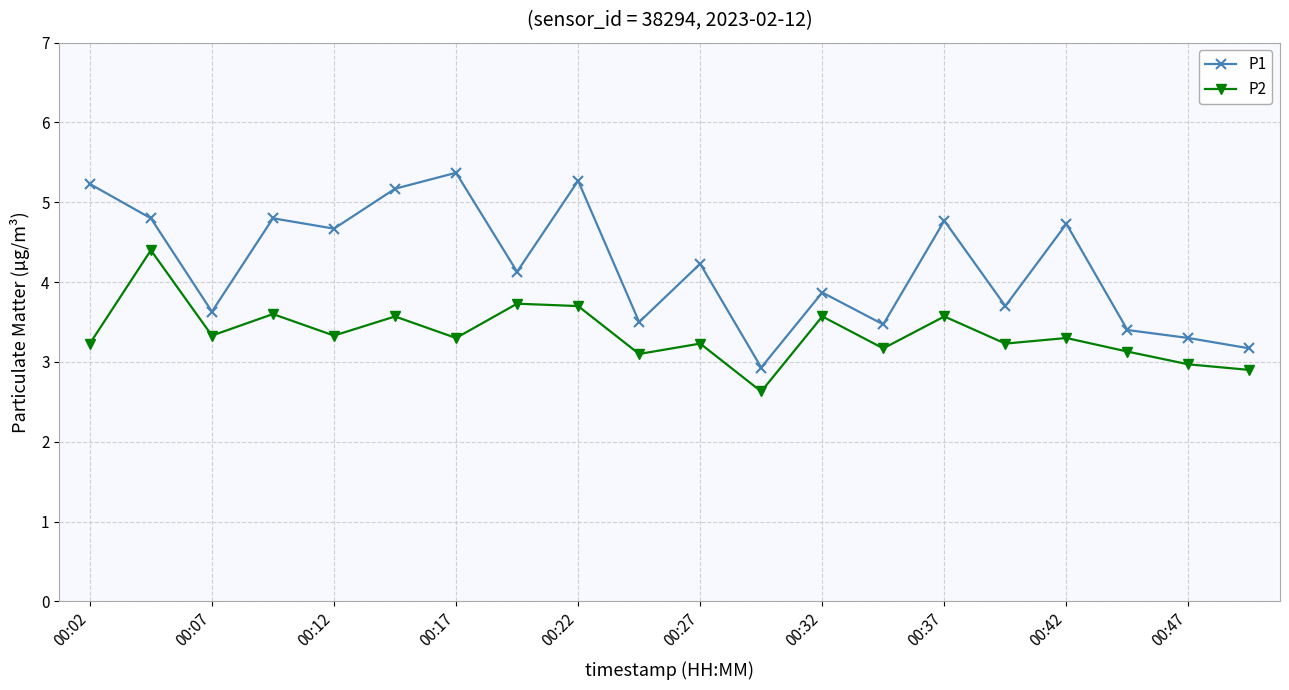

Which series has the largest range (max minus min)?

P1